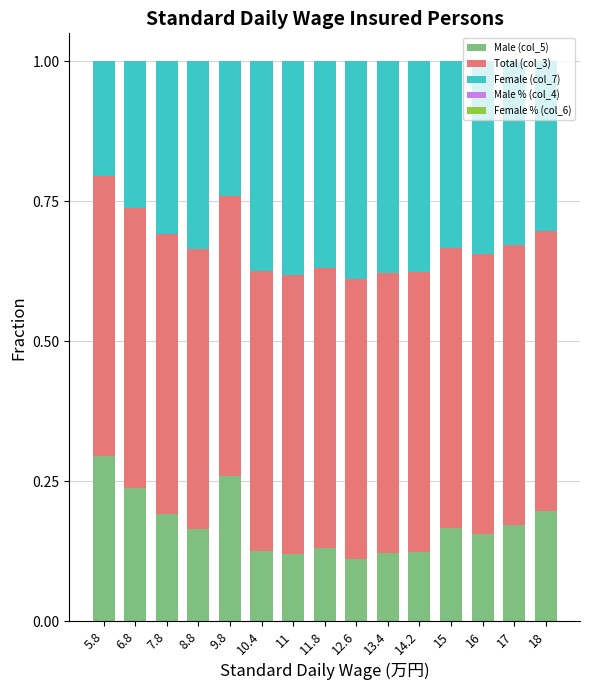

True or false: Male (col_5) has a value of 0.2 at 12.6.

False